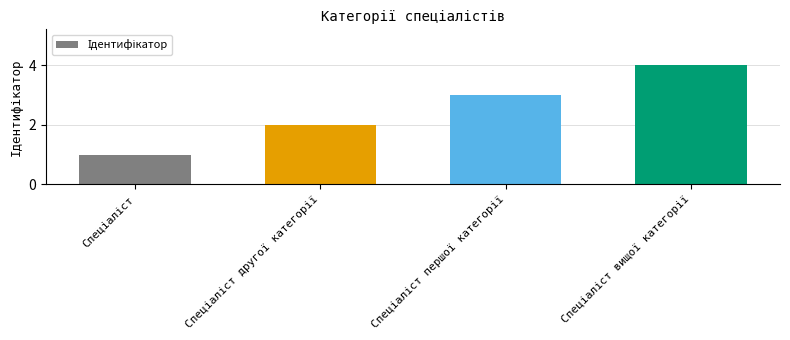

What is the sum of all values?

10